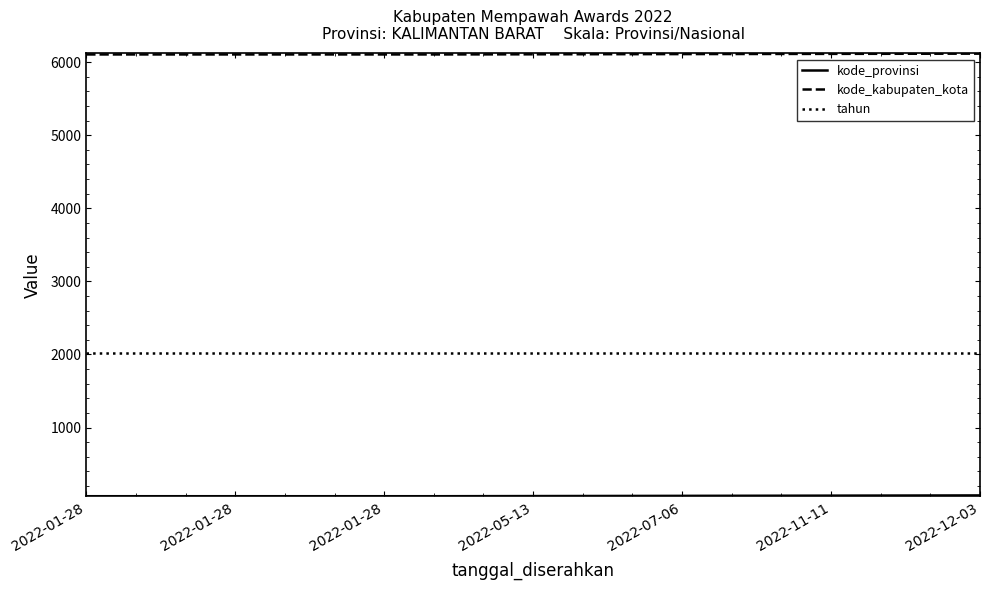

Which series has the largest total across all categories?

kode_kabupaten_kota